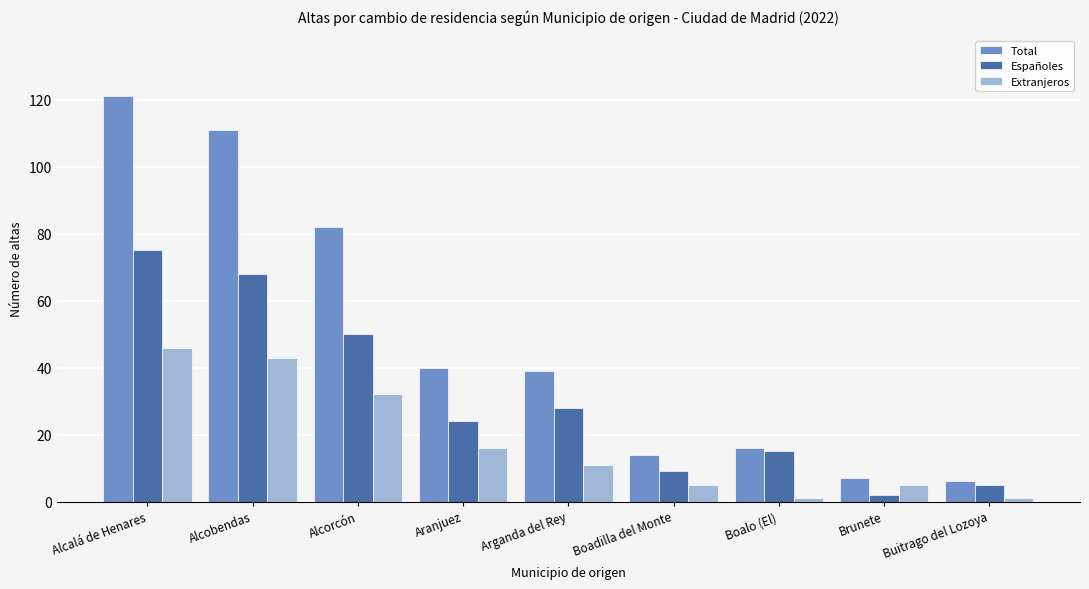

How many bars are there in each group?

3